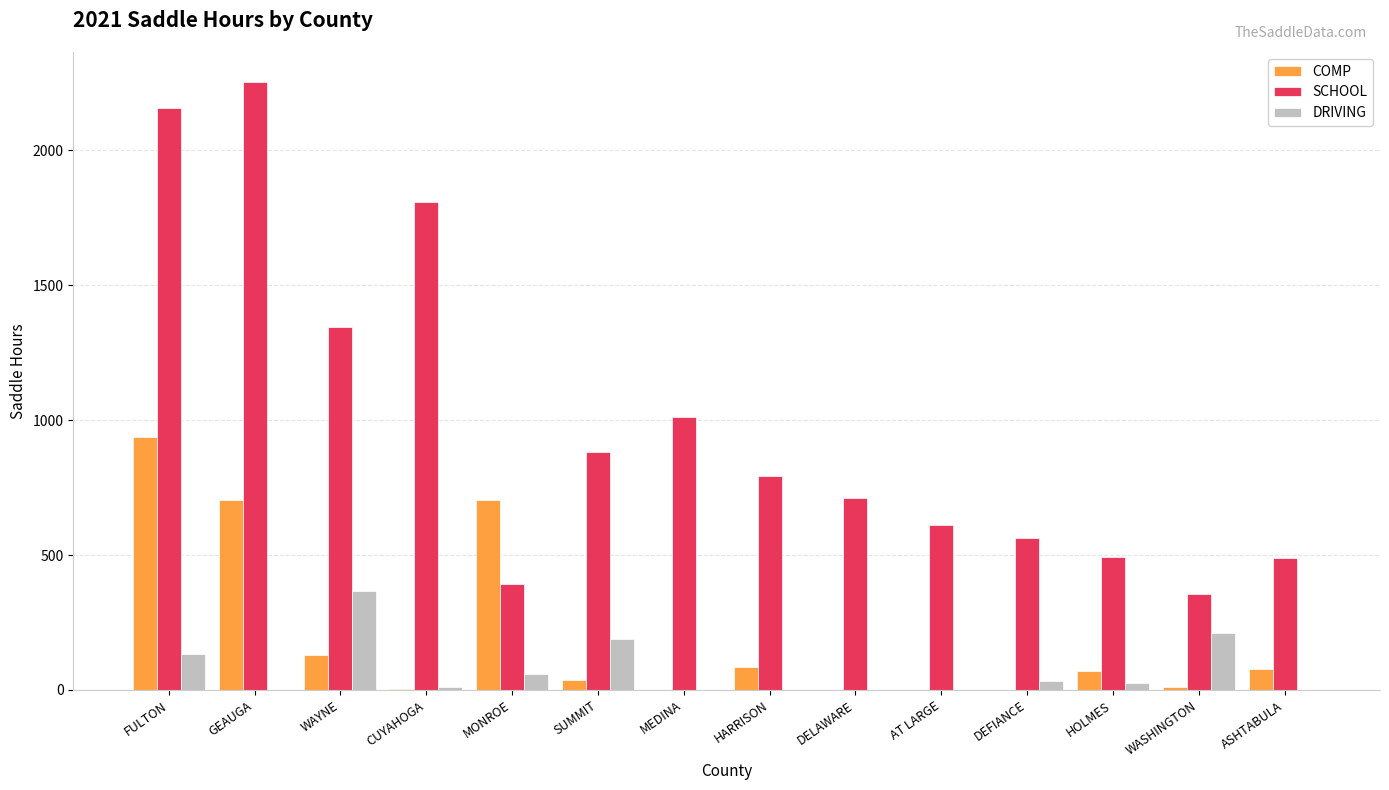

What is the average value of the SCHOOL series?

990